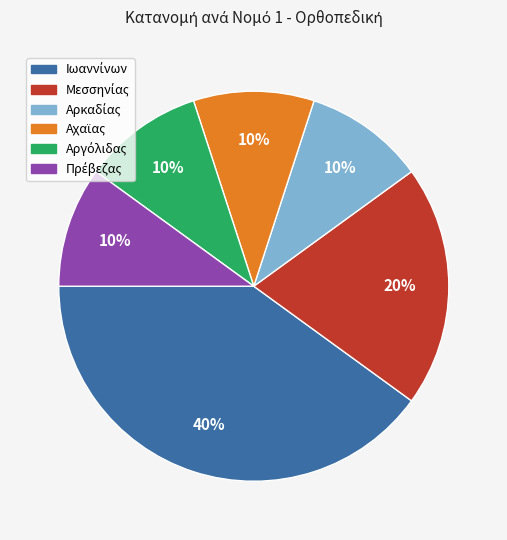

Is there any slice that represents more than half of the pie?

No